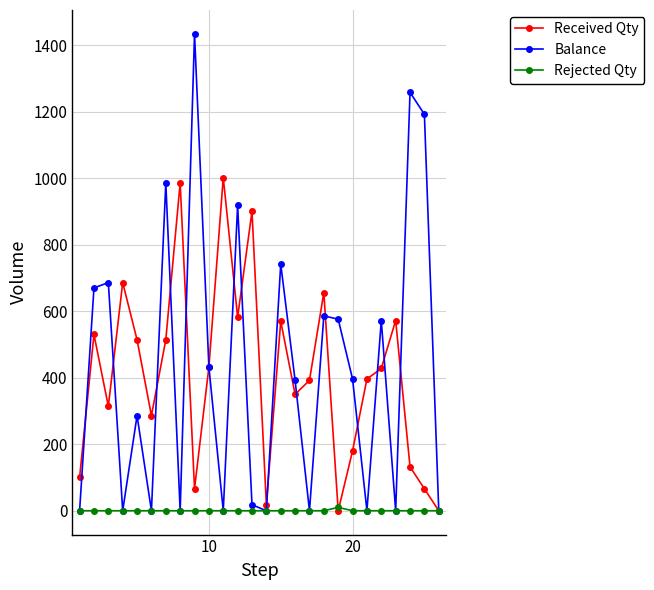

Which series has the widest spread of values?

Balance